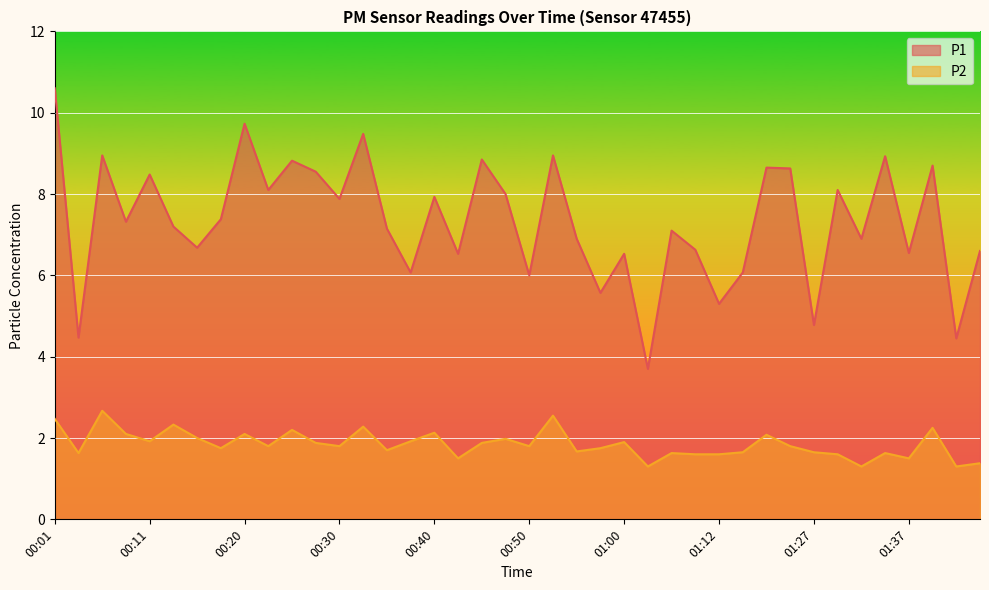

What are all the series names shown in the legend?

P1, P2